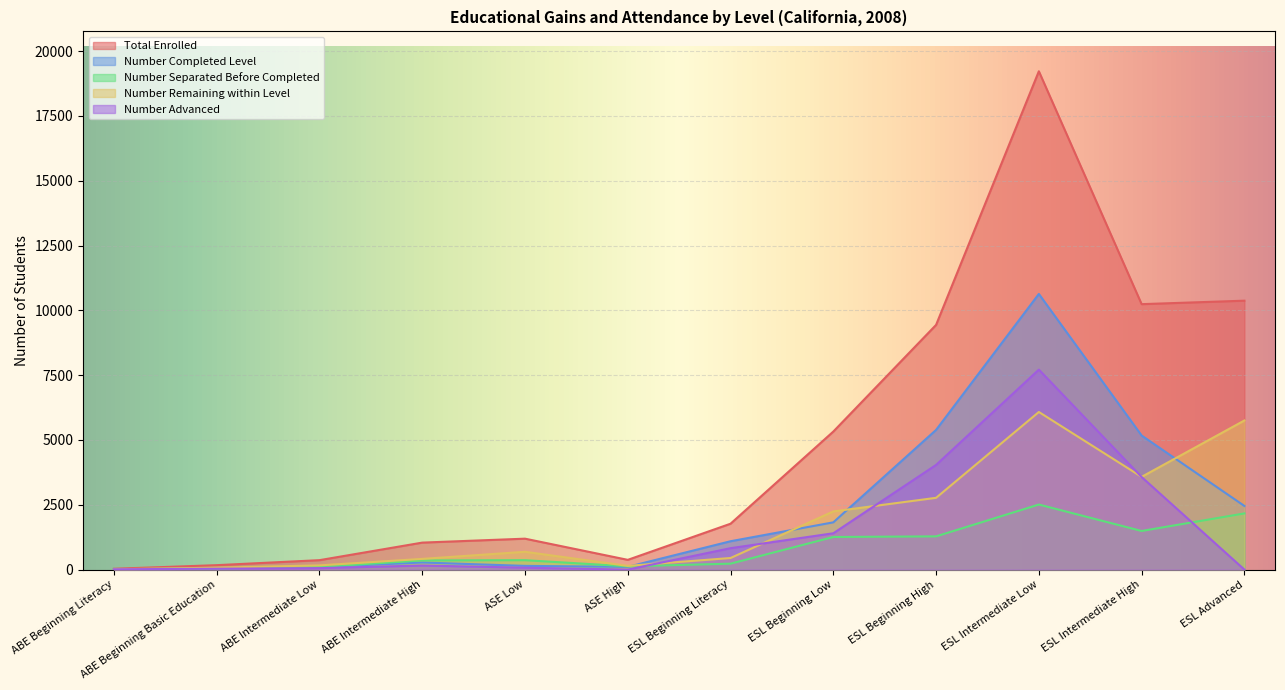

Reading left to right, transcribe all the data shown in this chart.

Total Enrolled: 32	171	364	1041	1193	376	1770	5325	9440	19224	10240	10374
Number Completed Level: 13	52	99	274	143	106	1094	1823	5389	10634	5172	2455
Number Separated Before Completed: 7	44	103	354	363	127	229	1258	1282	2510	1490	2167
Number Remaining within Level: 12	75	162	413	687	143	447	2244	2769	6080	3578	5752
Number Advanced: 12	34	57	157	73	0	826	1401	4038	7714	3571	0